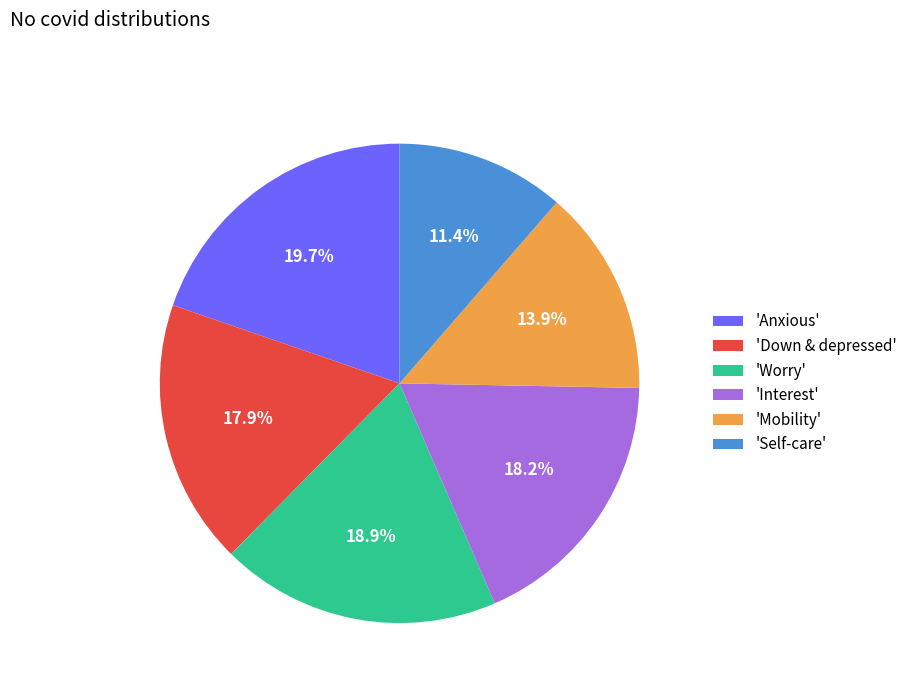

Is there a majority slice in this chart?

No